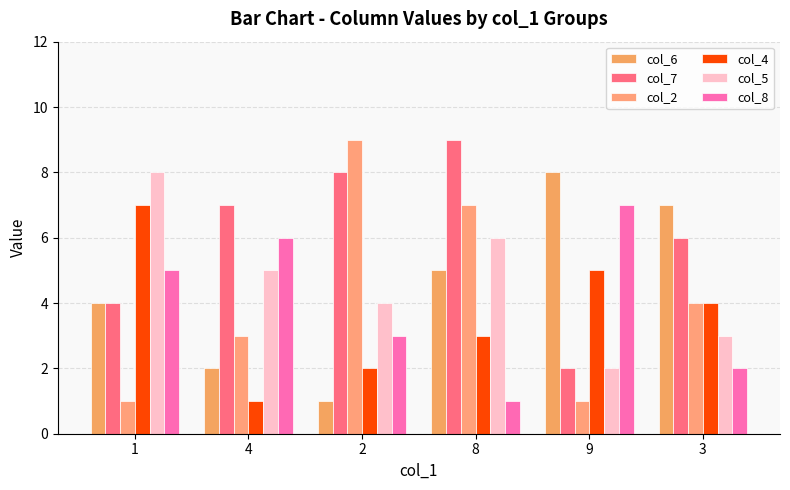

Which series has the widest spread of values?

col_2